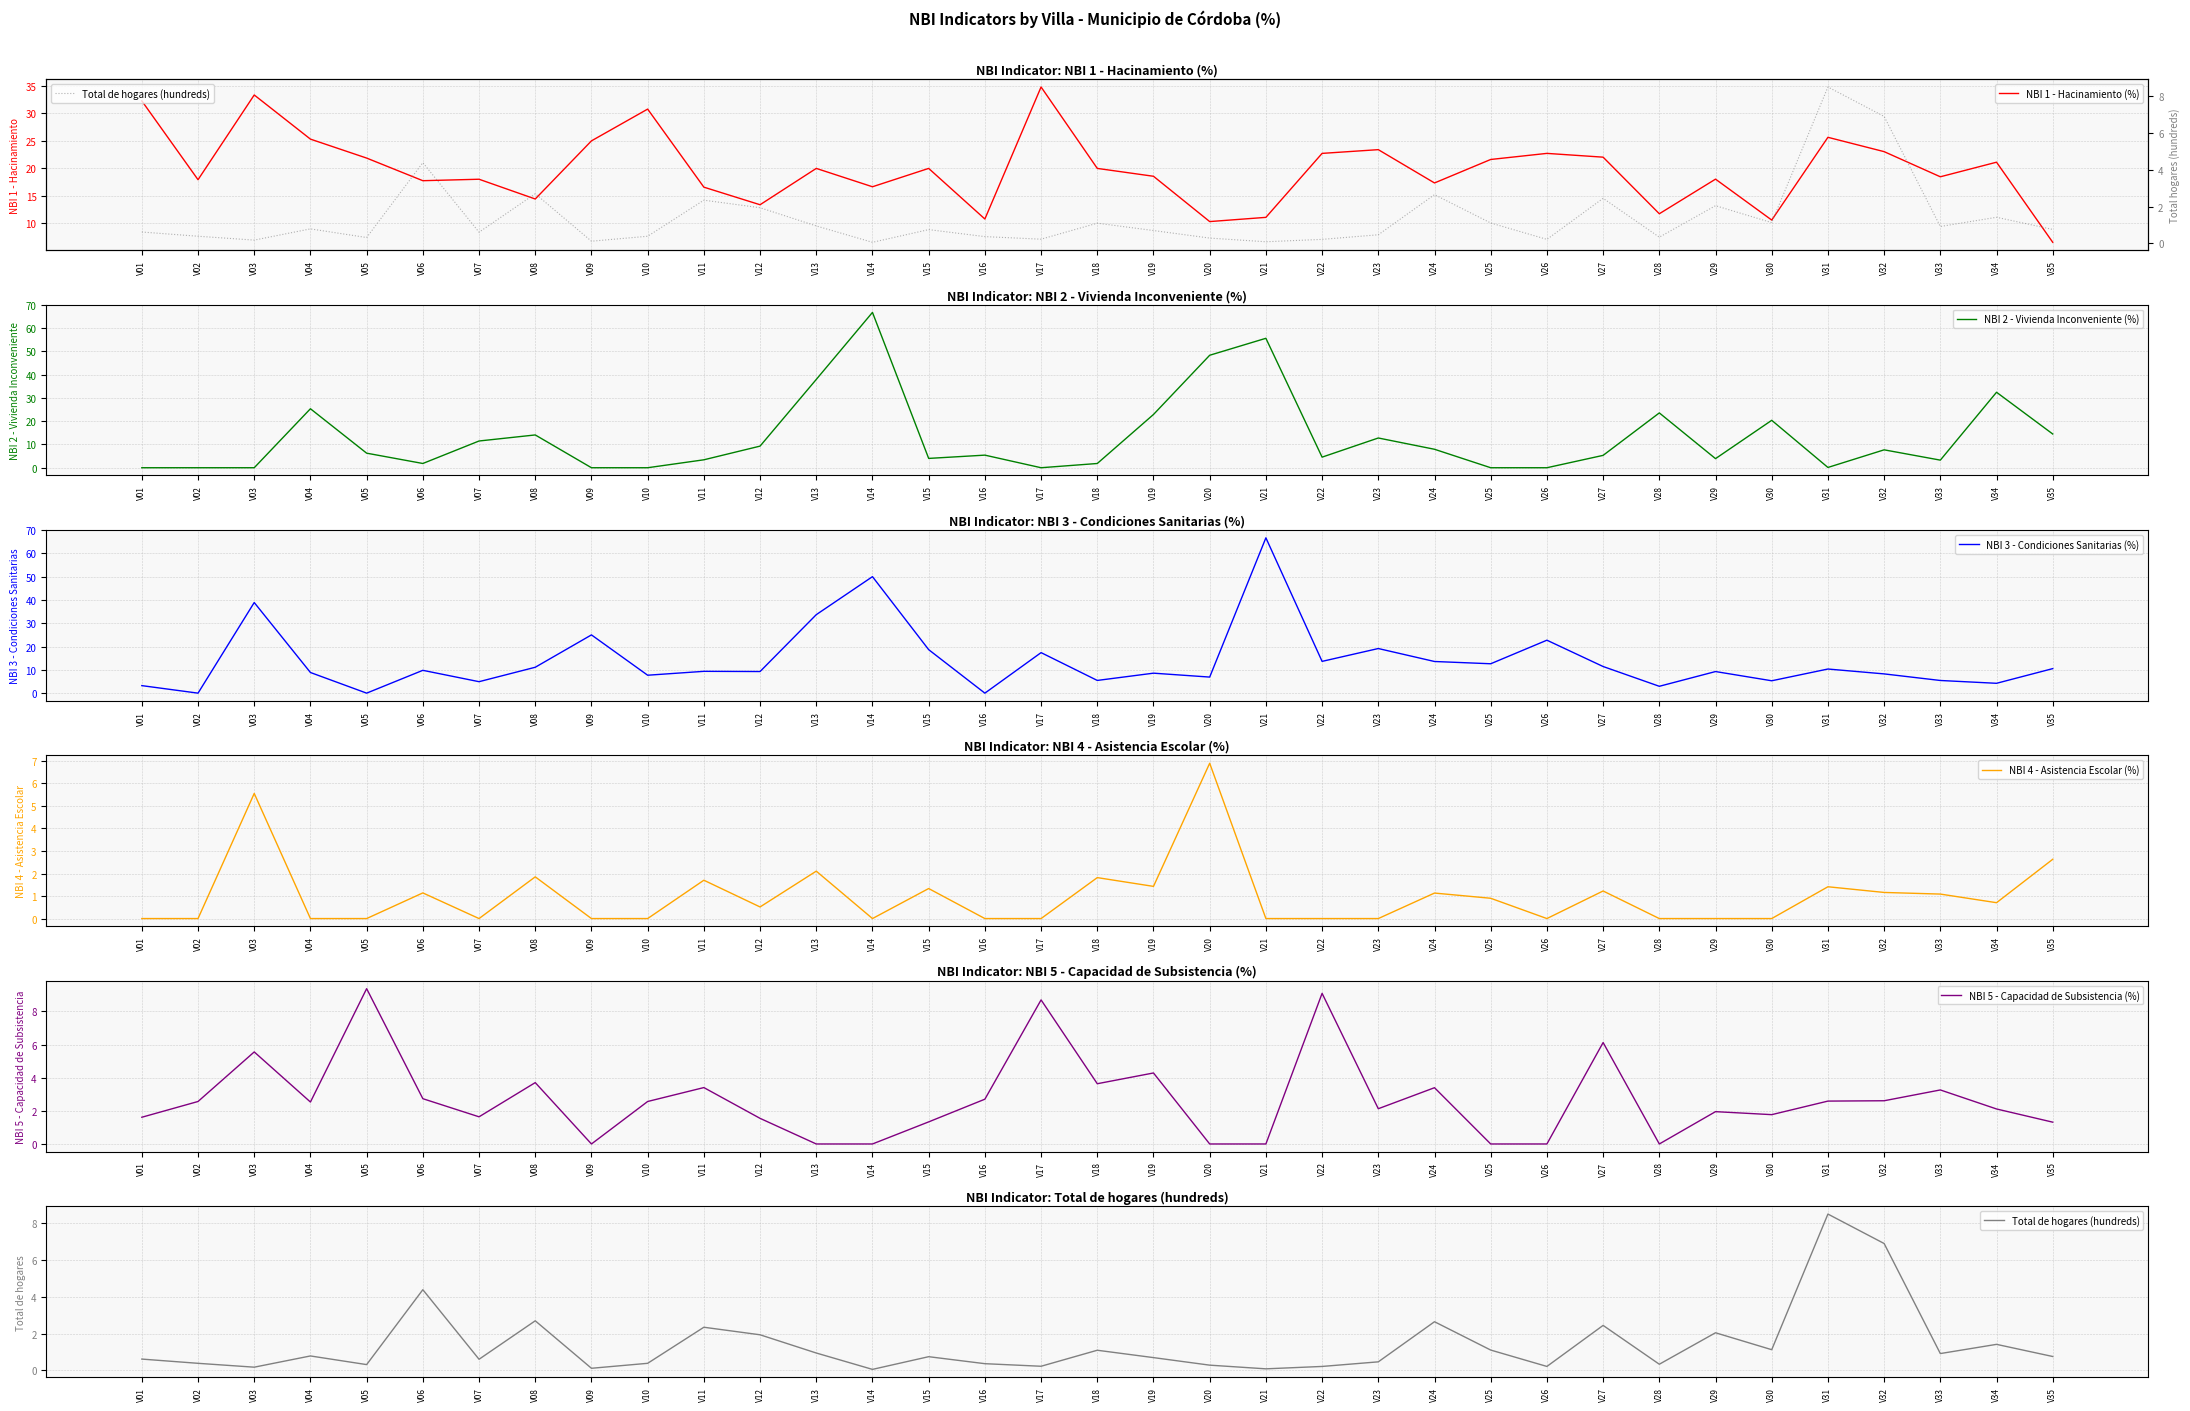

Reading left to right, extract all data points from this chart.

NBI 1 - Hacinamiento (%): 32.3	17.9	33.3	25.3	21.9	17.8	18.0	14.4	25.0	30.8	16.6	13.4	20.0	16.7	20.0	10.8	34.8	20.0	18.6	10.3	11.1	22.7	23.4	17.4	21.6	22.7	22.0	11.8	18.0	10.6	25.6	23.0	18.5	21.1	6.6
NBI 2 - Vivienda Inconveniente (%): 0.0	0.0	0.0	25.3	6.2	1.8	11.5	14.1	0.0	0.0	3.4	9.3	37.9	66.7	4.0	5.4	0.0	1.8	22.9	48.3	55.6	4.5	12.8	7.9	0.0	0.0	5.3	23.5	3.9	20.4	0.1	7.7	3.3	32.4	14.5
NBI 3 - Condiciones Sanitarias (%): 3.2	0.0	38.9	8.9	0.0	9.8	4.9	11.1	25.0	7.7	9.4	9.3	33.7	50.0	18.7	0.0	17.4	5.5	8.6	6.9	66.7	13.6	19.1	13.6	12.6	22.7	11.4	2.9	9.3	5.3	10.4	8.3	5.4	4.2	10.5
NBI 4 - Asistencia Escolar (%): 0.0	0.0	5.6	0.0	0.0	1.1	0.0	1.9	0.0	0.0	1.7	0.5	2.1	0.0	1.3	0.0	0.0	1.8	1.4	6.9	0.0	0.0	0.0	1.1	0.9	0.0	1.2	0.0	0.0	0.0	1.4	1.2	1.1	0.7	2.6
NBI 5 - Capacidad de Subsistencia (%): 1.6	2.6	5.6	2.5	9.4	2.7	1.6	3.7	0.0	2.6	3.4	1.5	0.0	0.0	1.3	2.7	8.7	3.6	4.3	0.0	0.0	9.1	2.1	3.4	0.0	0.0	6.1	0.0	2.0	1.8	2.6	2.6	3.3	2.1	1.3
Total de hogares (hundreds): 0.6	0.4	0.2	0.8	0.3	4.4	0.6	2.7	0.1	0.4	2.4	1.9	0.9	0.1	0.8	0.4	0.2	1.1	0.7	0.3	0.1	0.2	0.5	2.6	1.1	0.2	2.5	0.3	2.0	1.1	8.5	6.9	0.9	1.4	0.8